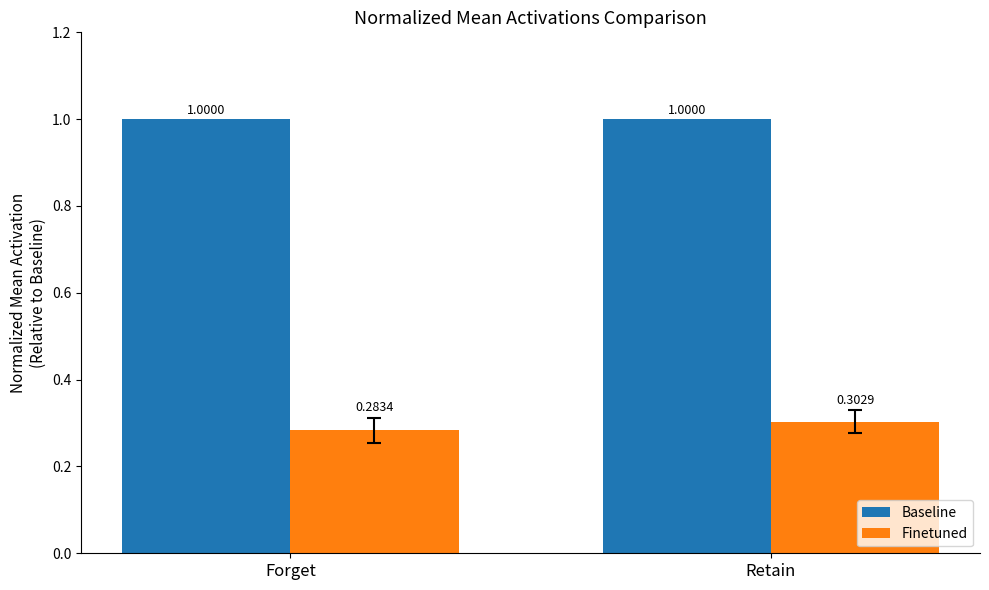

Which category has the highest value in the Finetuned series?

Retain